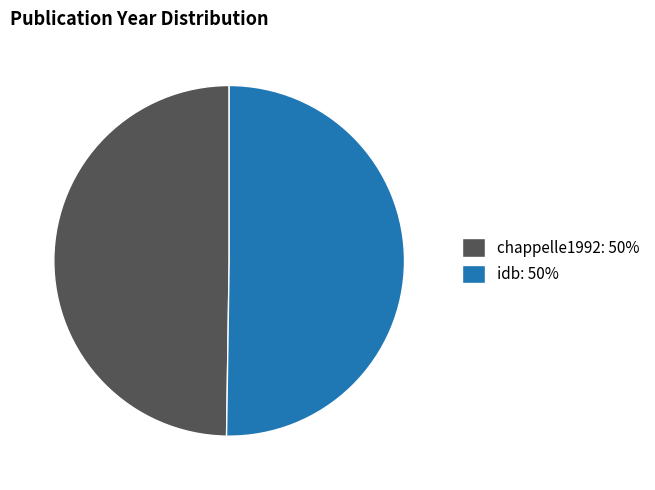

Approximately how many times larger is the value at idb: 50% compared to chappelle1992: 50%?

1.0